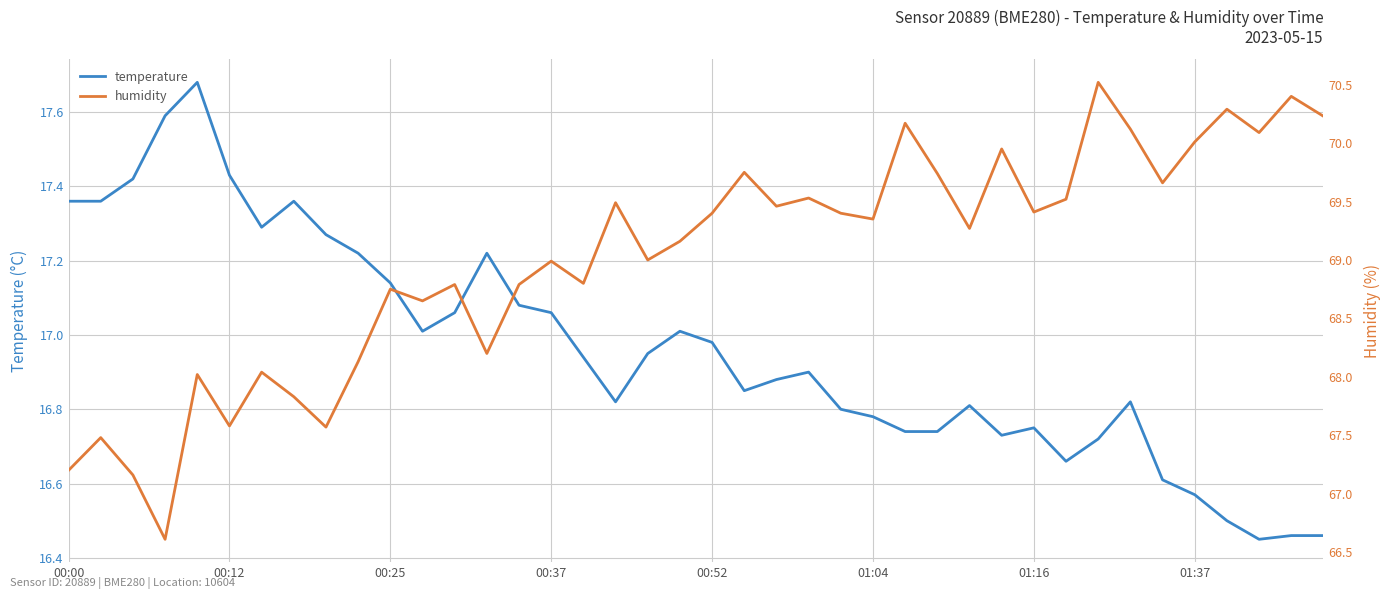

How many lines are shown in the chart?

2